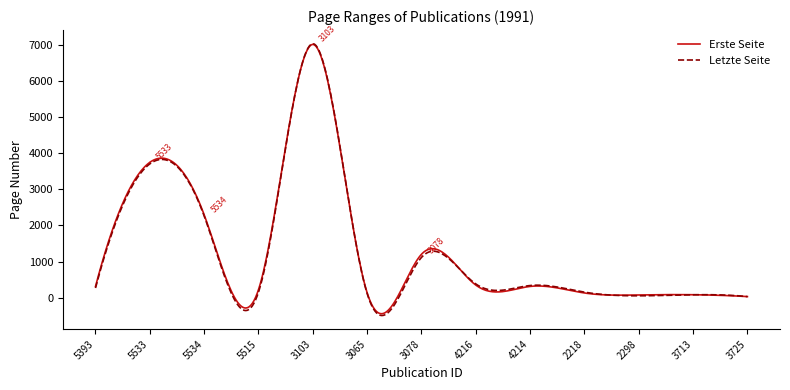

What is the highest value of the Letzte Seite series?

7033.4